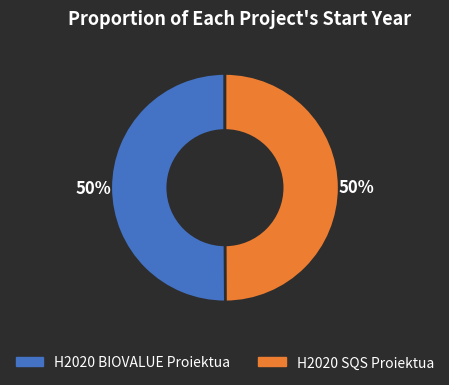

The H2020 SQS Proiektua slice represents 50% of the pie. True or false?

True